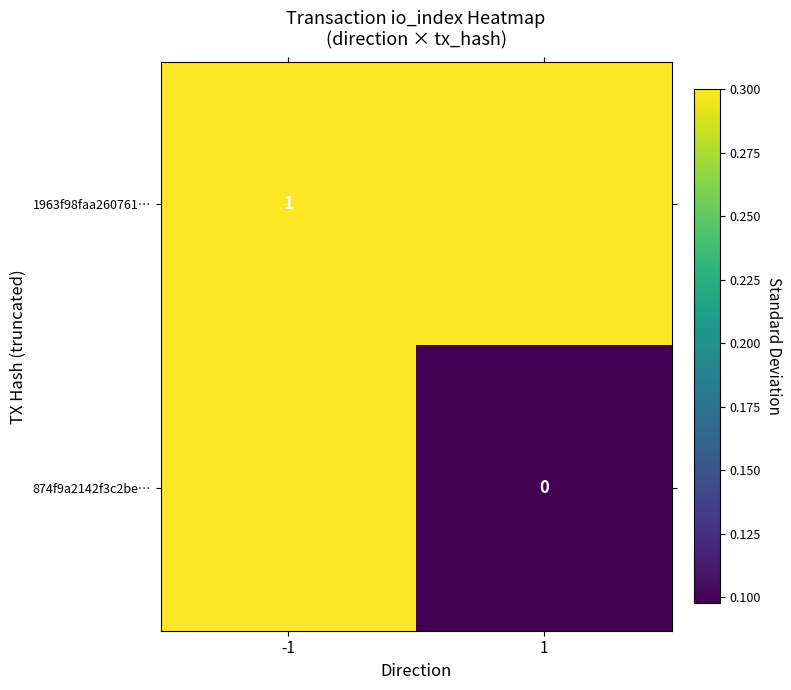

Is it true that 1963f98faa260761… equals 1.0 at -1?

True